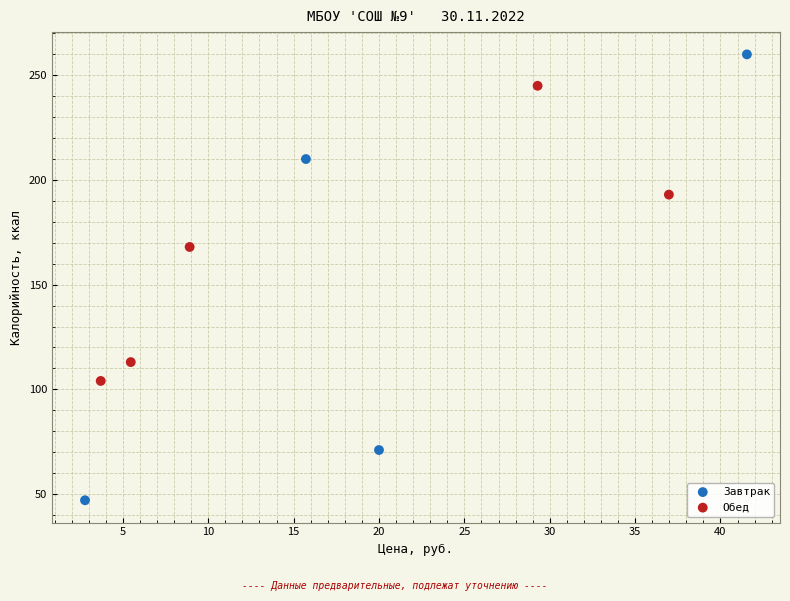

Which series reaches the maximum Y coordinate?

Завтрак